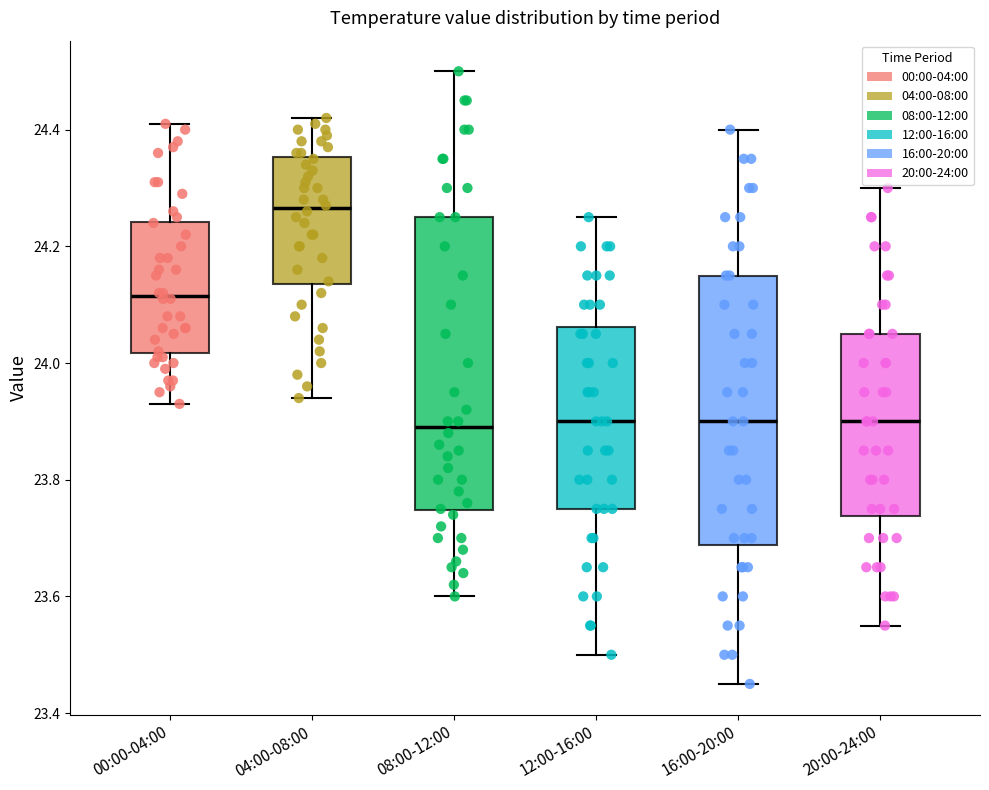

Where is the upper edge of the box for 08:00-12:00 on the y-axis? The values are not printed on the chart, so give them approximately, as read against the axis.

24.26